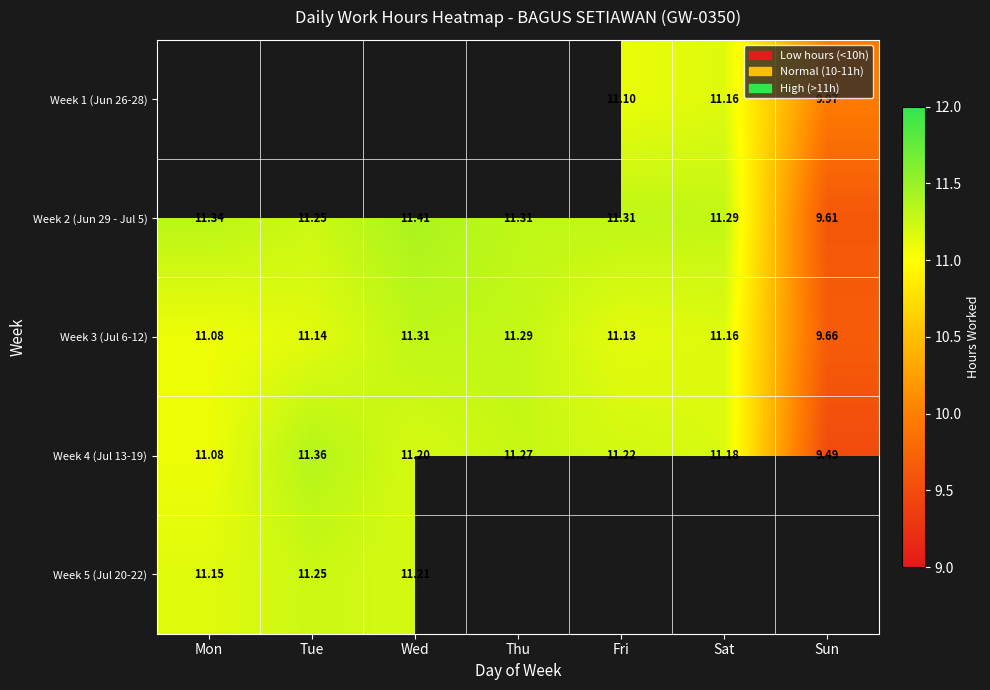

How many data points in Week 3 (Jul 6-12) are above 11?

6